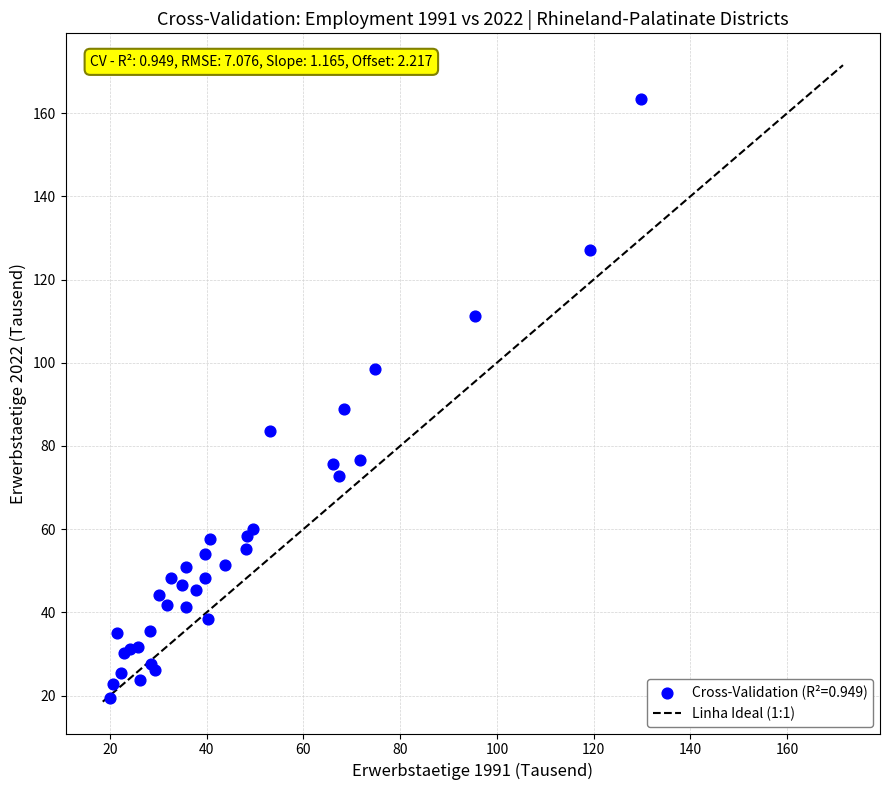

What Y value in the scatter plot is closest to 91?

88.9